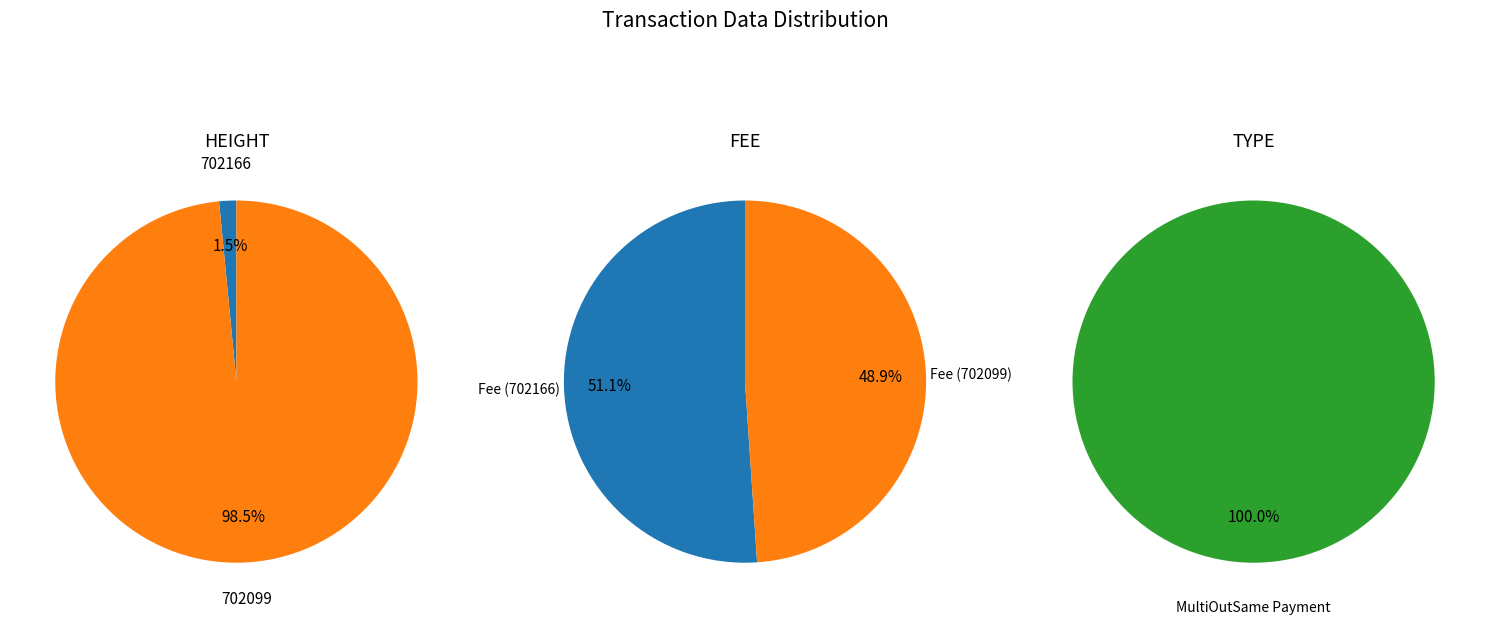

Is there a majority slice in this chart?

Yes